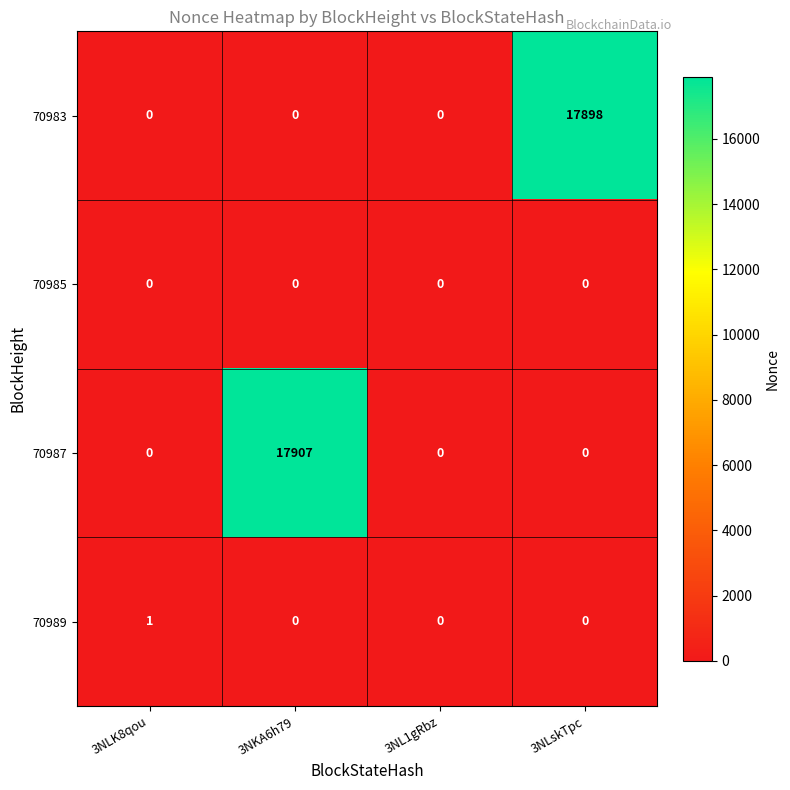

Which series has the largest range (max minus min)?

70987